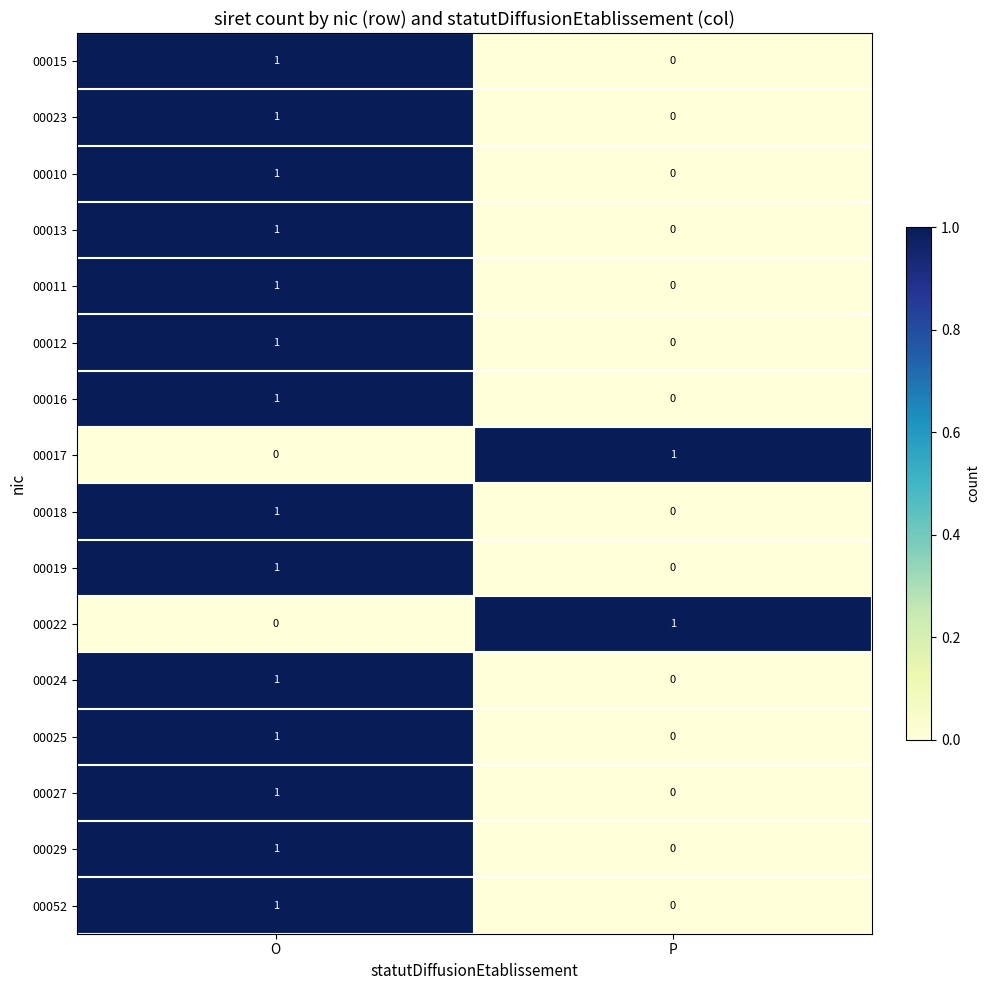

Where is 00018 nearest to the value 0?

P